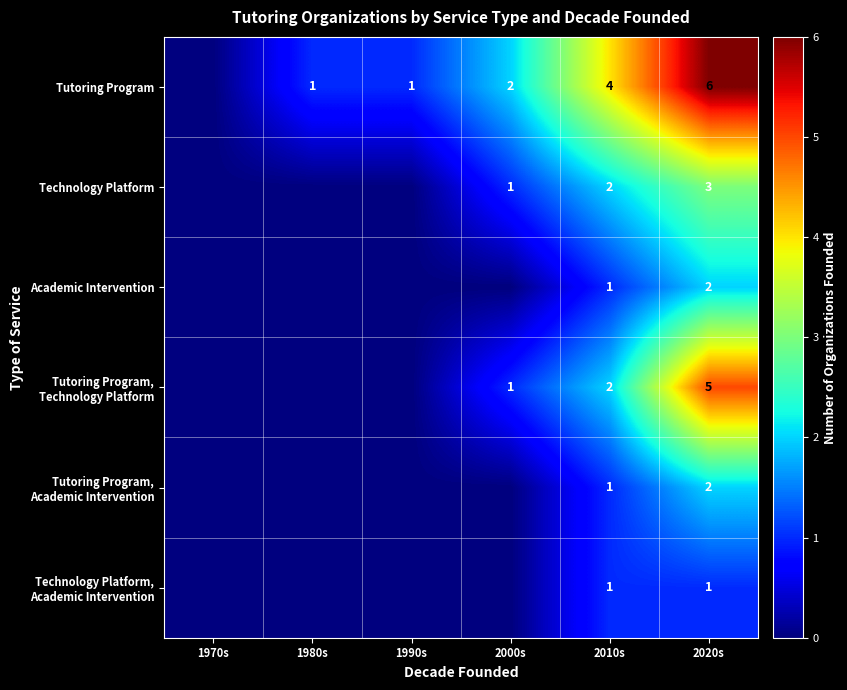

Is the value of Tutoring Program at 1990s greater than the value of Technology Platform at 2010s?

No